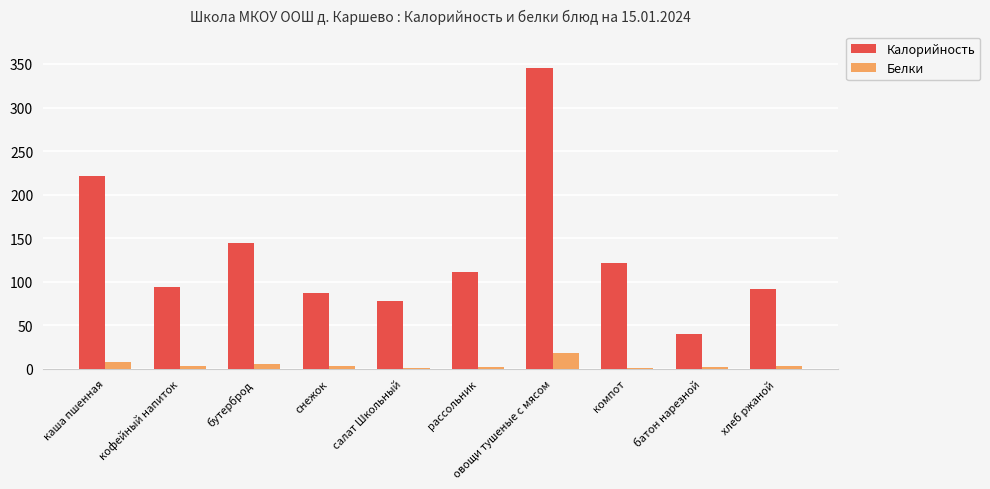

How many categories are shown in the chart?

10